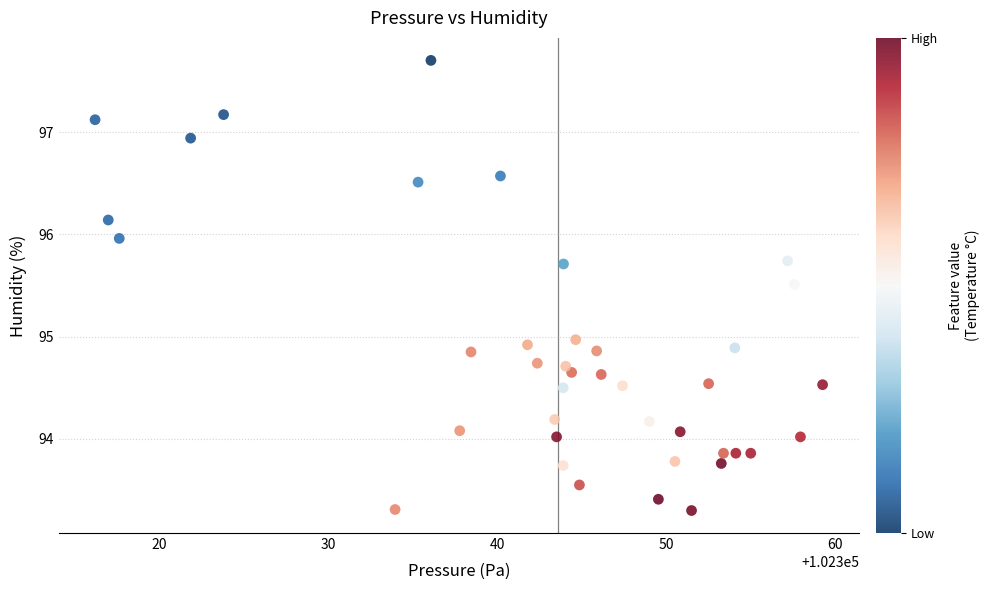

What is the range of X values (max minus min)?

43.0